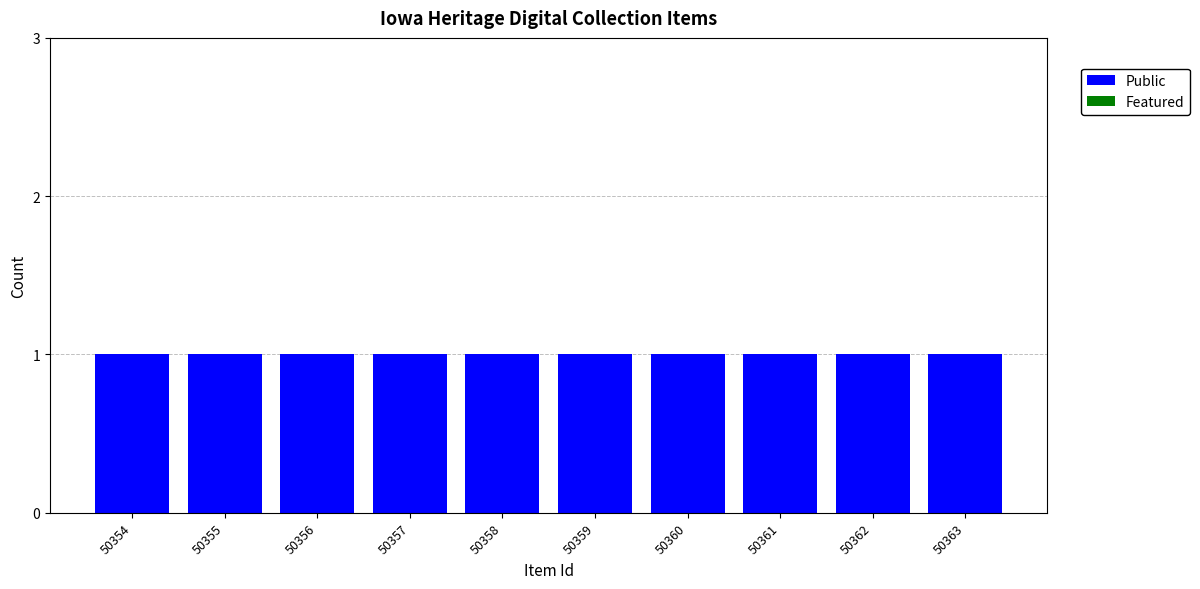

What is the spread (max minus min) of values at 50362?

1